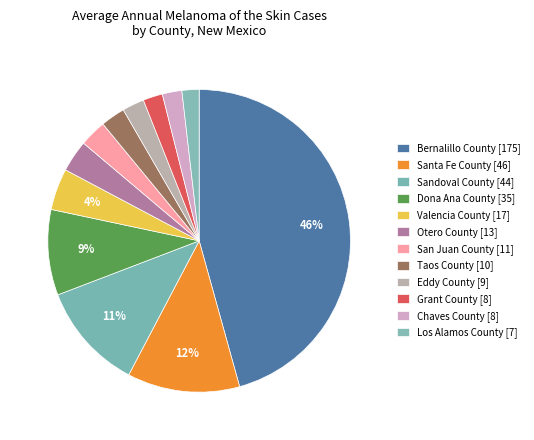

The Valencia County slice represents 4% of the pie. True or false?

True